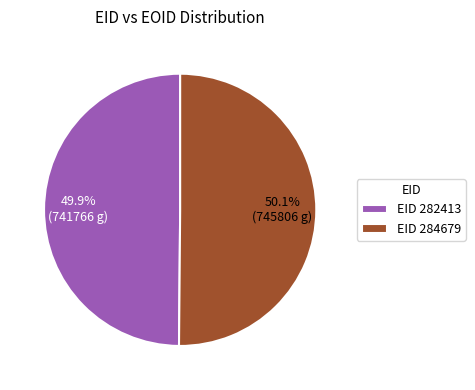

What is the ratio of the value at EID 282413 to the value at EID 284679?

1.0